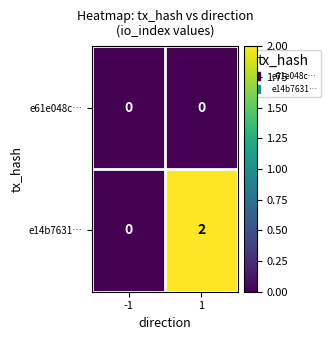

Rank the series by their maximum value, from highest to lowest.

e14b7631…, e61e048c…